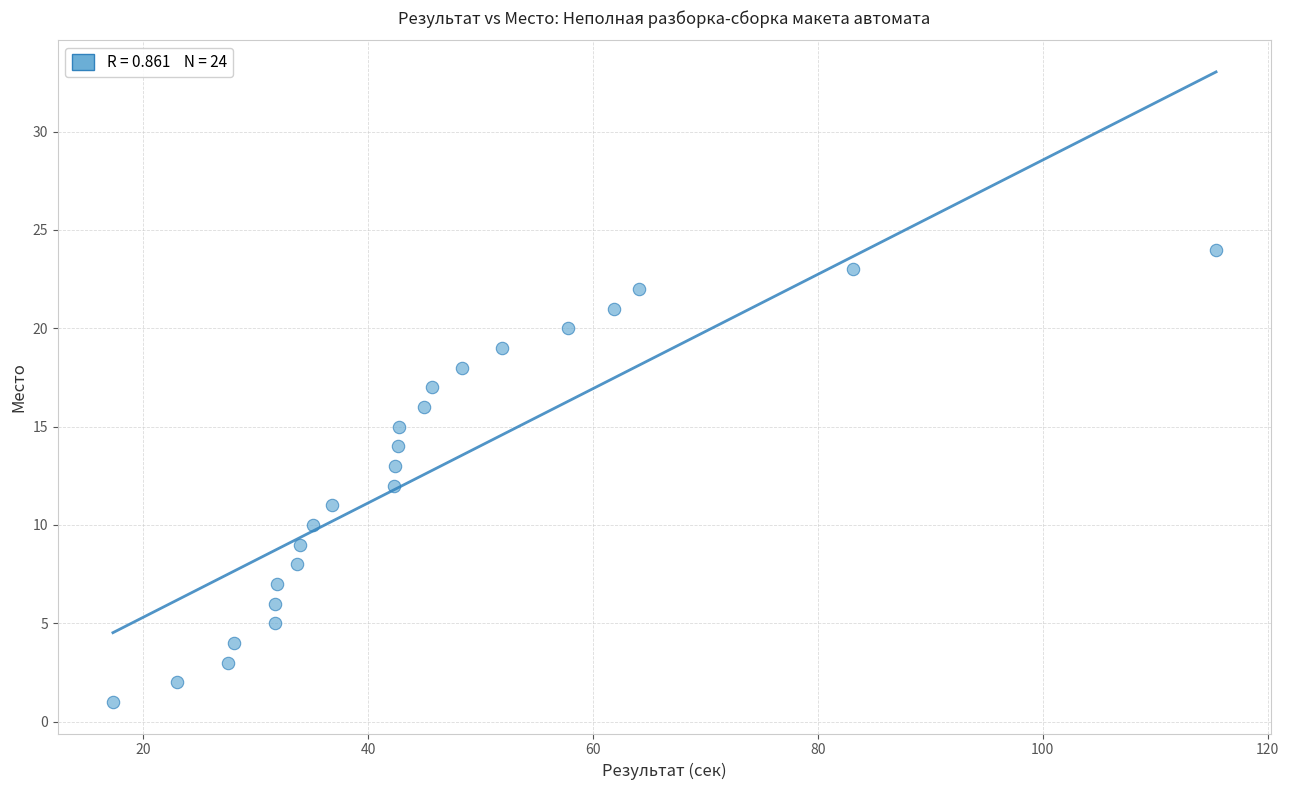

What is the range of Y values (max minus min)?

23